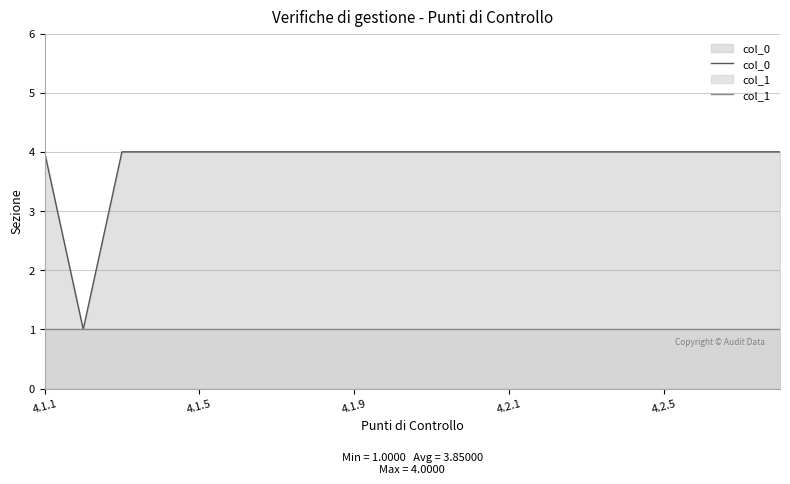

Rank the series at 4.2.5 from lowest to highest value.

col_1, col_0